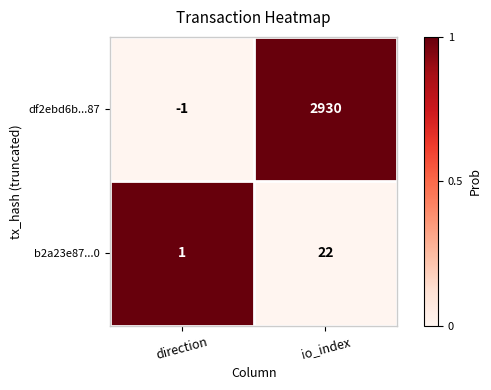

How many data points does each series have?

2